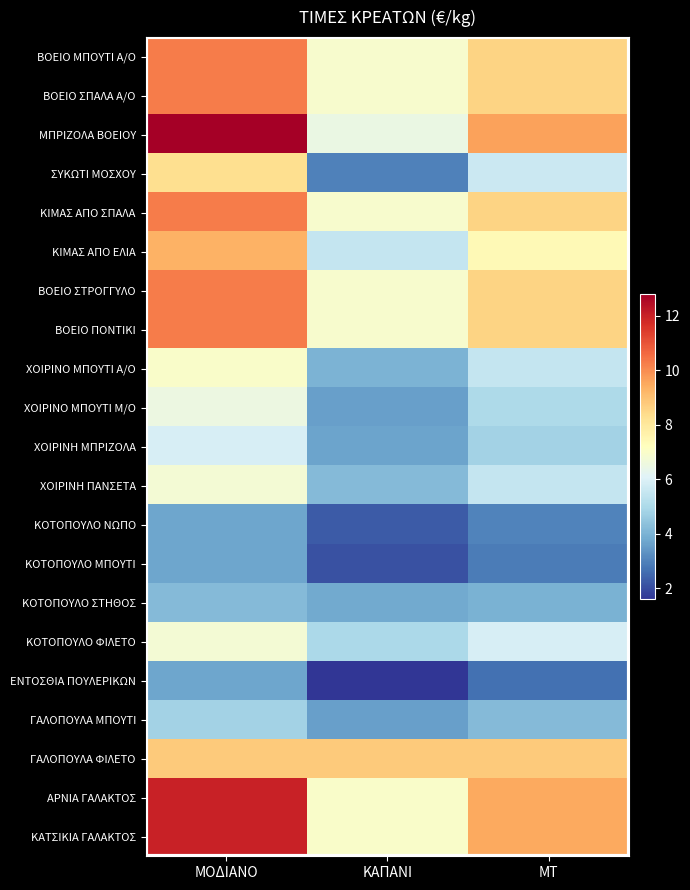

Which has a higher value, ΜΤ or ΚΑΠΑΝΙ?

ΜΤ